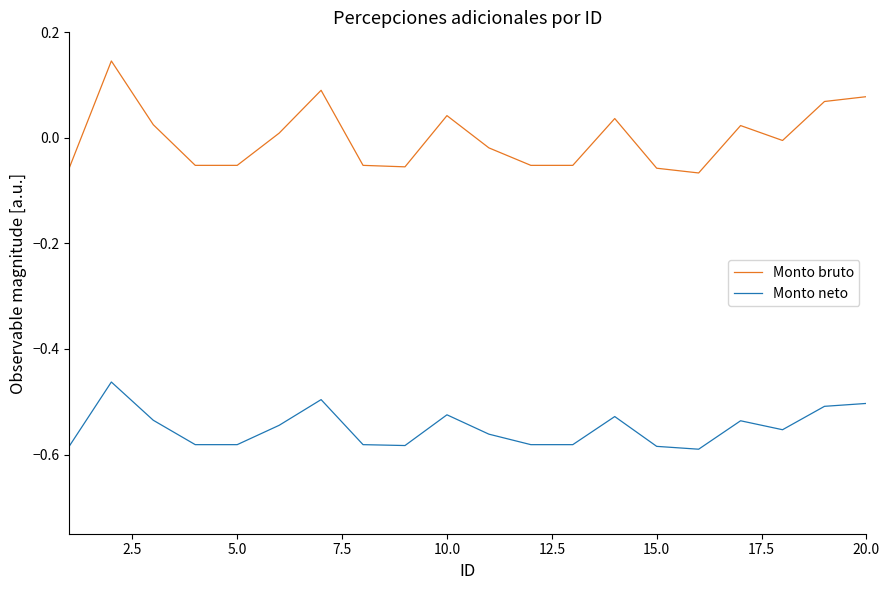

True or false: Monto neto and Monto bruto intersect in this chart.

False